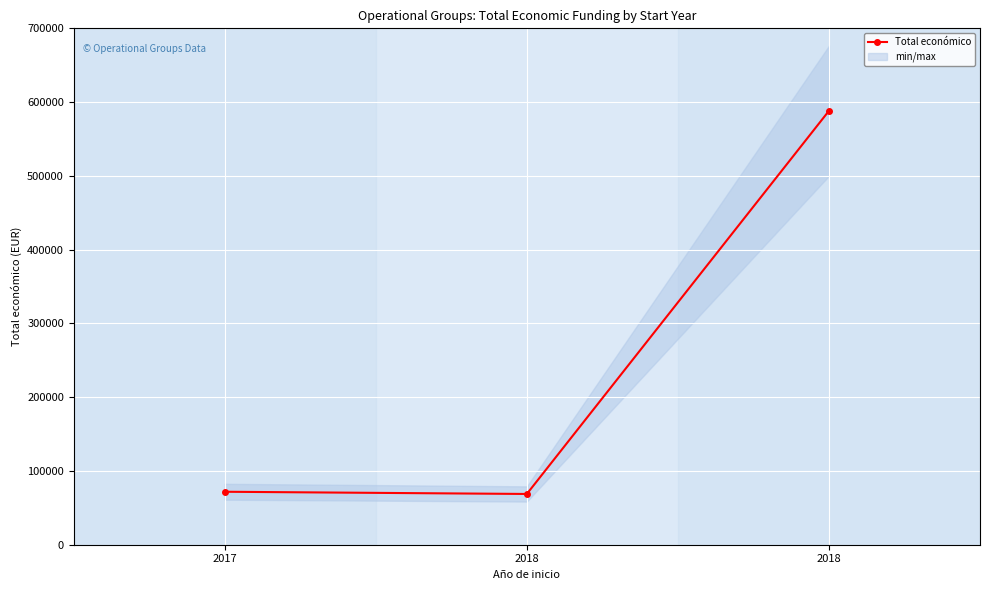

How many values exceed 71800?

1